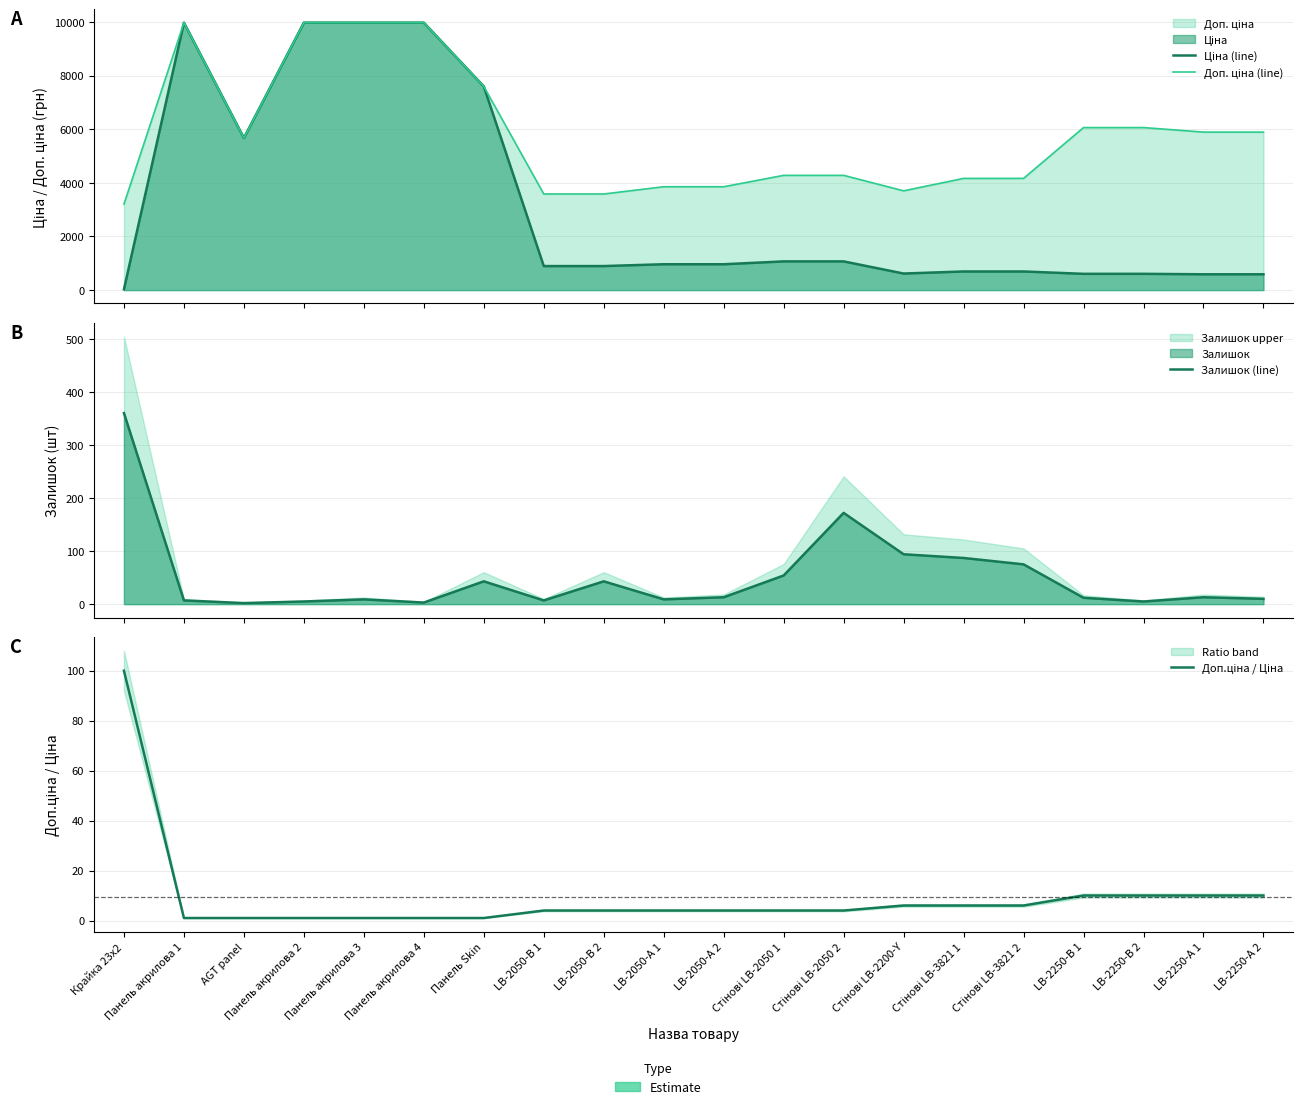

What value does the Доп.ціна / Ціна series have at LB-2050-А 1?

4.0